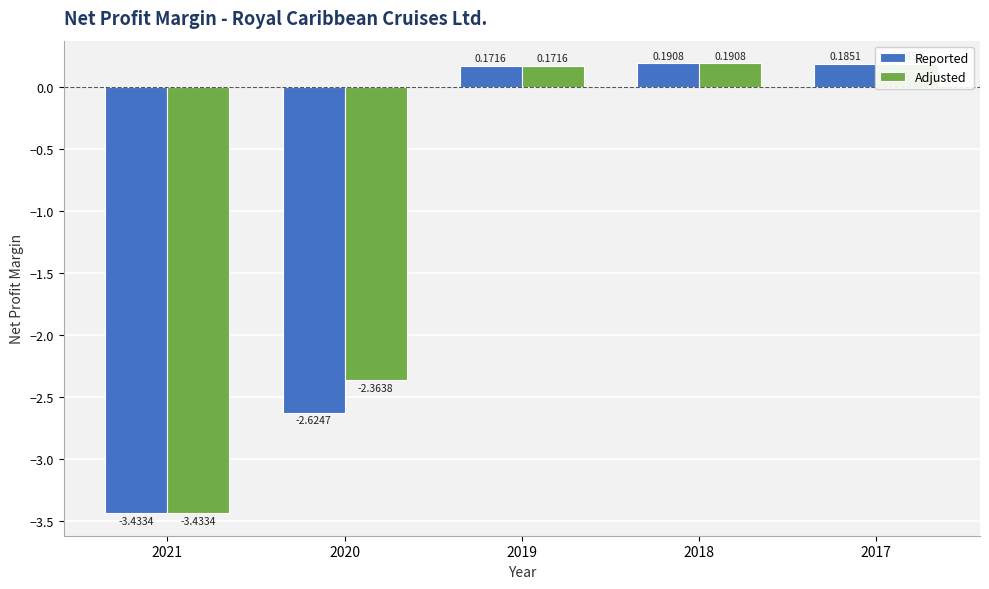

At which label does Reported first exceed 0?

2019